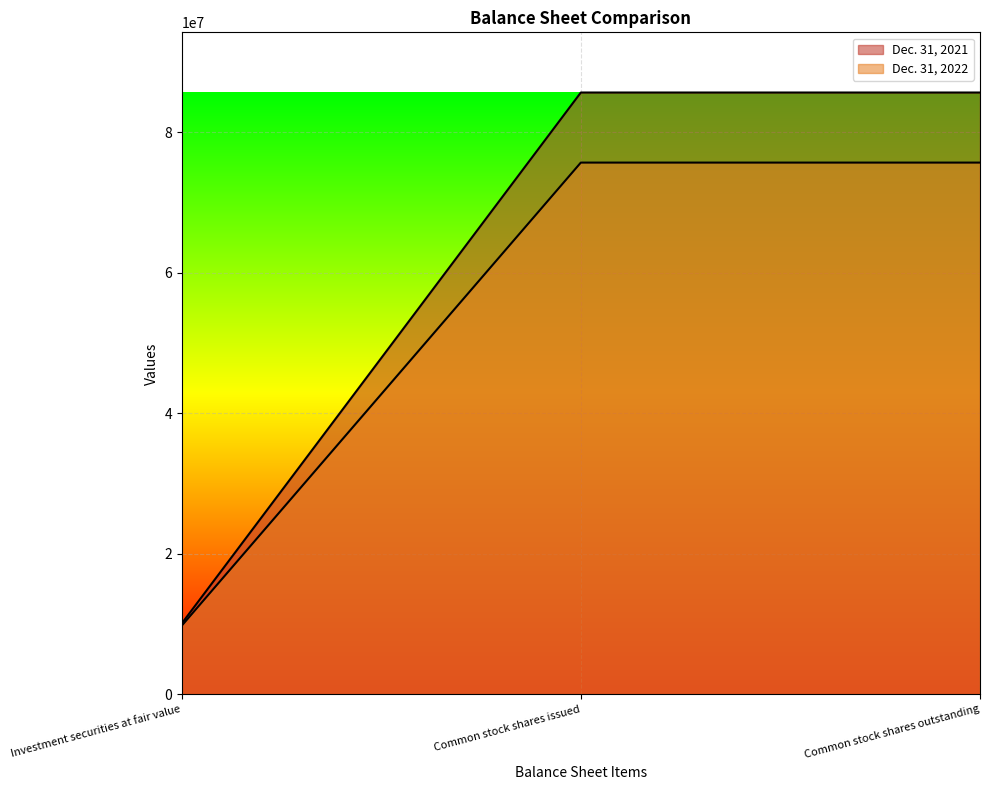

Rank the series at Common stock shares issued from lowest to highest value.

Dec. 31, 2021, Dec. 31, 2022